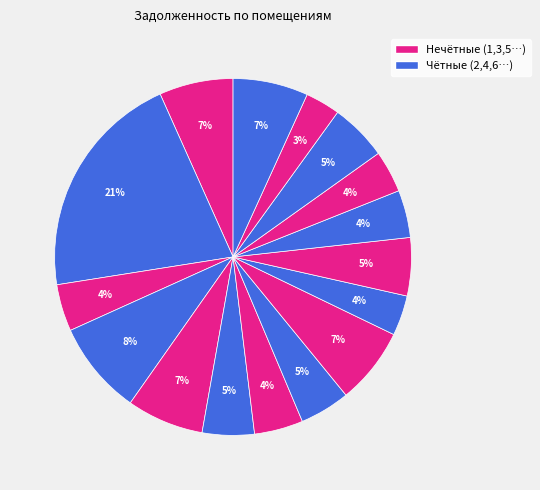

How many segments does this pie chart have?

16